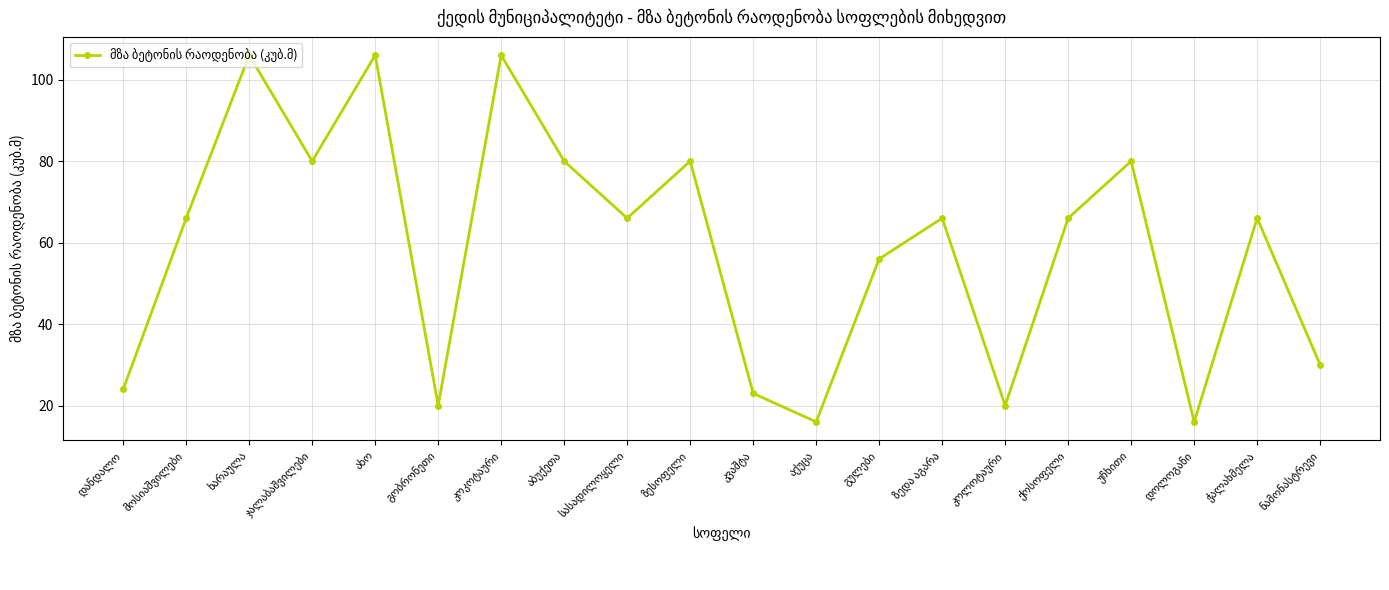

What is the value of the 6th point from the left?

20